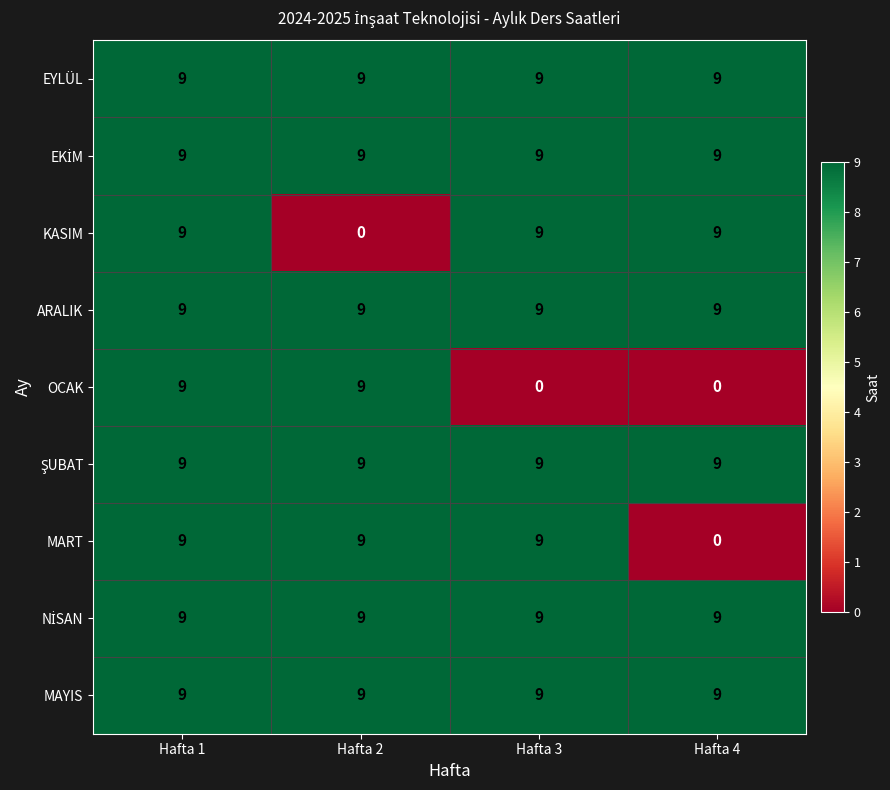

What is the difference between the highest and lowest values at Hafta 2?

9